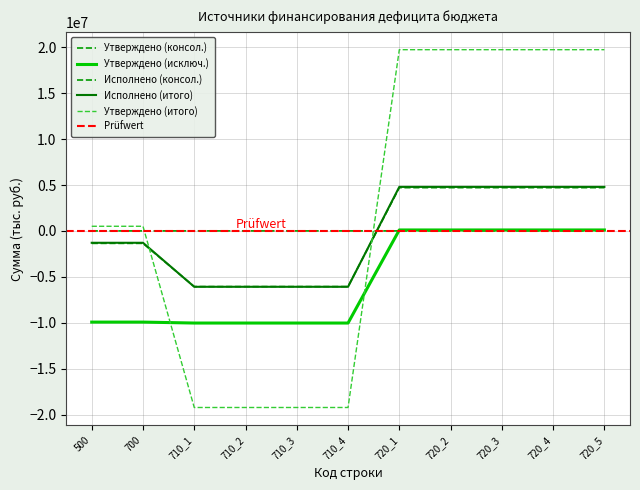

How many data points does each series have?

11